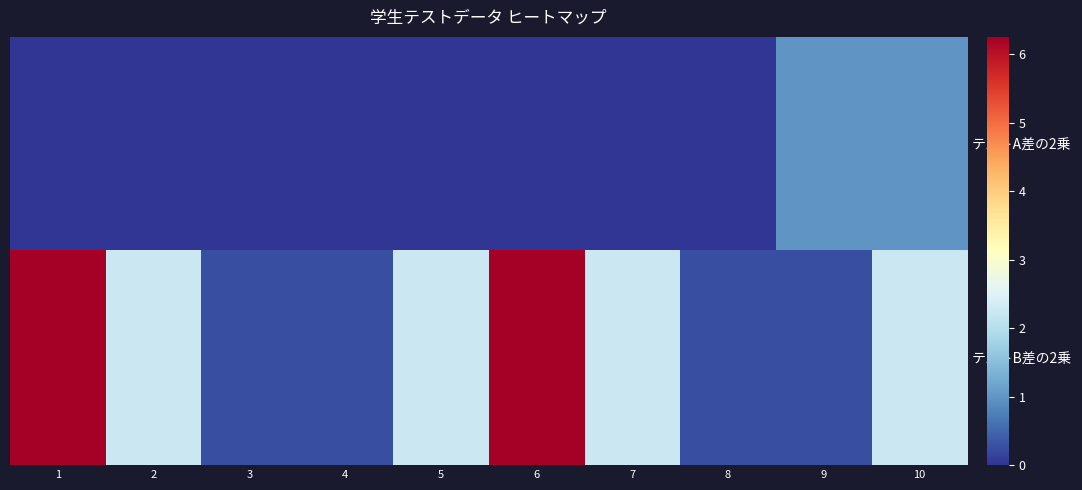

Reading left to right, list all the values displayed in this chart.

テストA差の2乗: 1=0.0	2=0.0	3=0.0	4=0.0	5=0.0	6=0.0	7=0.0	8=0.0	9=1.0	10=1.0
テストB差の2乗: 1=6.2	2=2.2	3=0.2	4=0.2	5=2.2	6=6.2	7=2.2	8=0.2	9=0.2	10=2.2